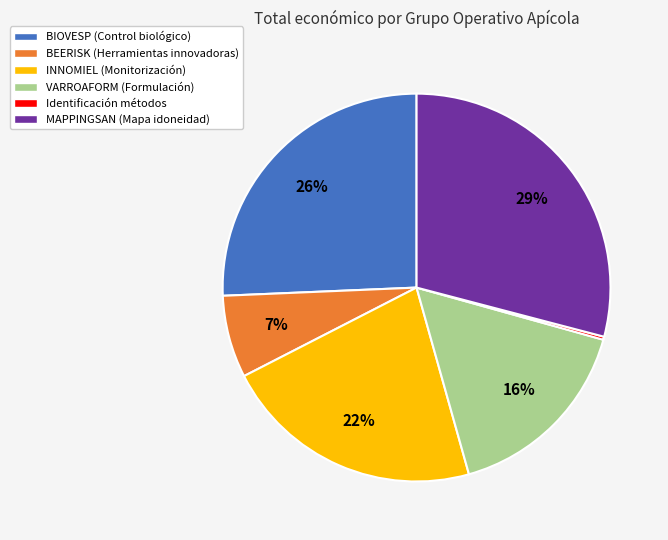

Which slice is the largest?

MAPPINGSAN